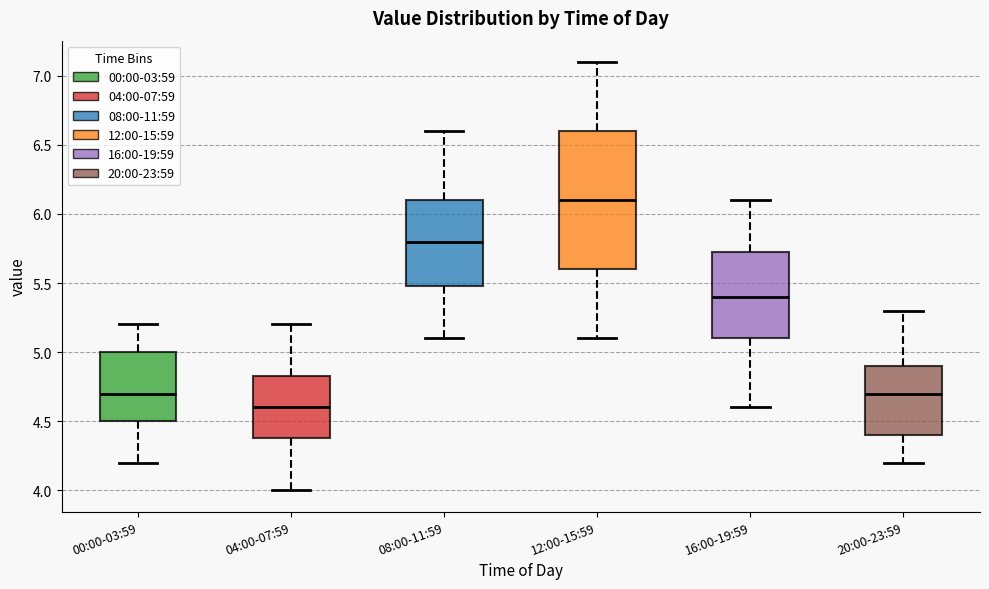

Where does the median line of the box for 20:00-23:59 sit on the y-axis? The values are not printed on the chart, so give them approximately, as read against the axis.

4.70